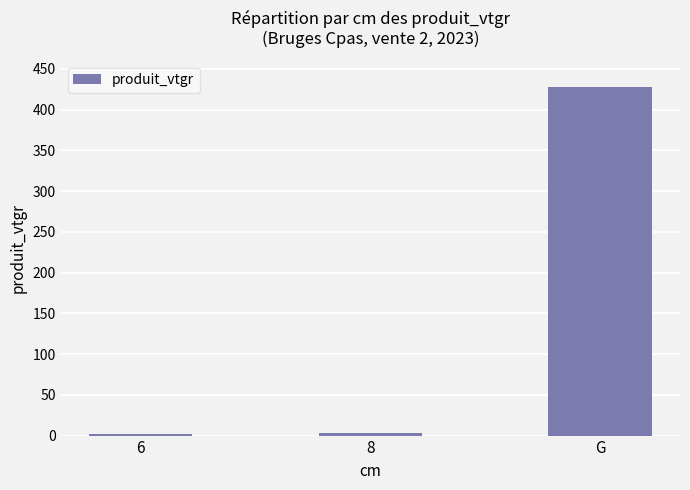

True or false: the data shows 2.2 at 6.

True